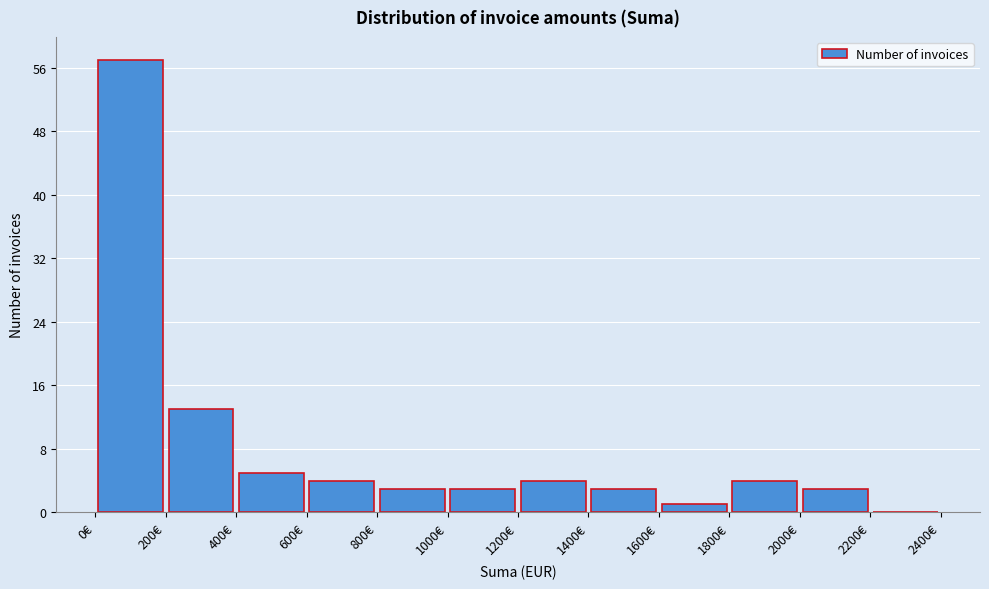

Reading left to right, transcribe this chart: for each bar, give the range it covers on the x-axis and its height. The values are not printed on the chart, so give them approximately, as read against the axis.

0 to 200: 57
200 to 400: 13
400 to 600: 5
600 to 800: 4
800 to 1000: 3
1000 to 1200: 3
1200 to 1400: 4
1400 to 1600: 3
1600 to 1800: 1
1800 to 2000: 4
2000 to 2200: 3
2200 to 2400: 0